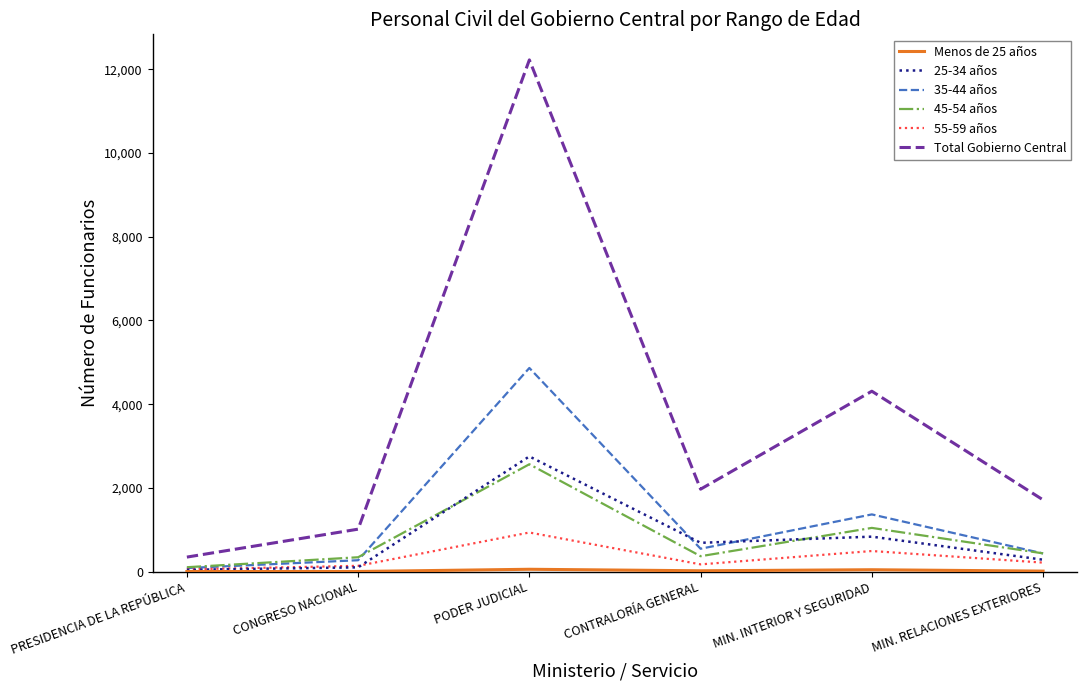

What is the difference between the maximum and minimum values in the 35-44 años series?

4778